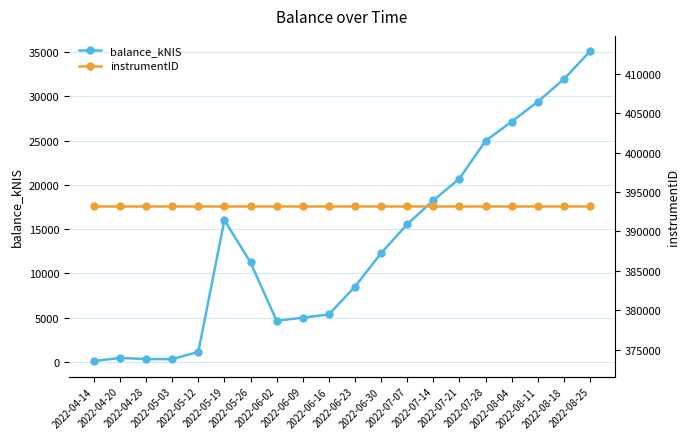

Which category has the lowest value in the instrumentID series?

2022-04-14